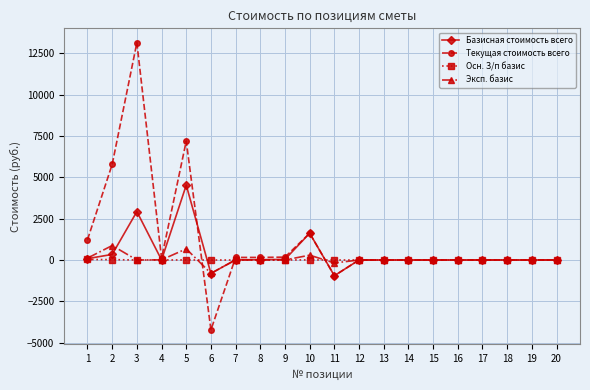

Where does the Эксп. базис series first go above 0?

1